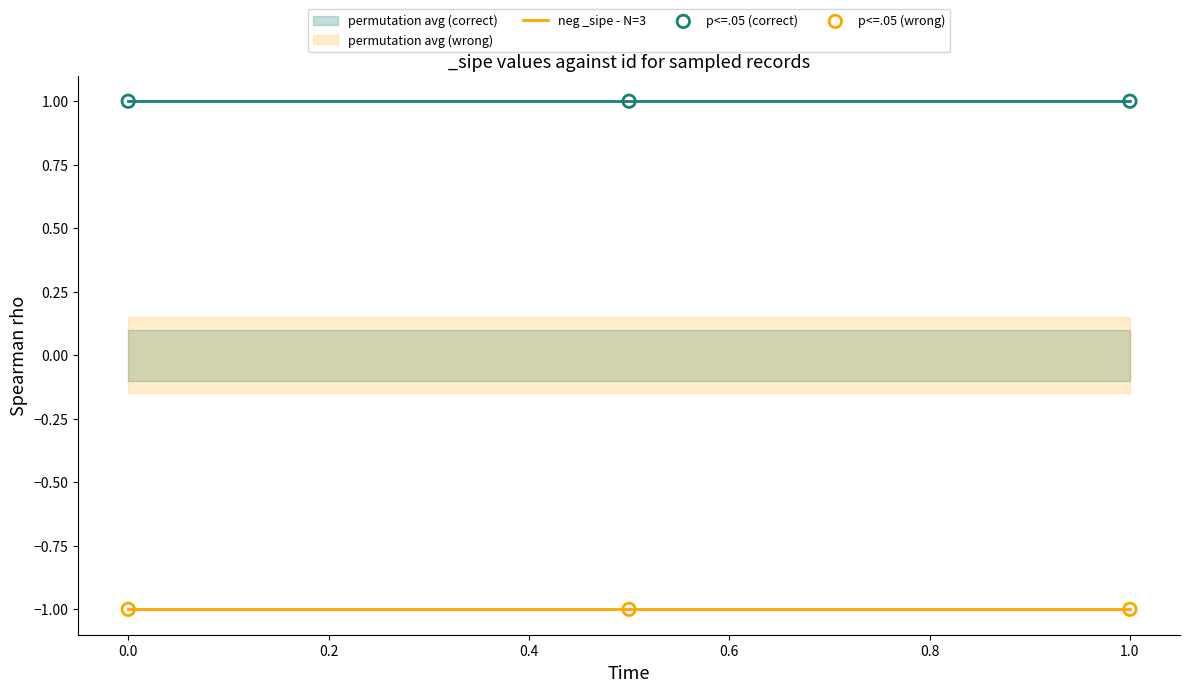

Which series contains the lowest Y value?

neg _sipe - N=3